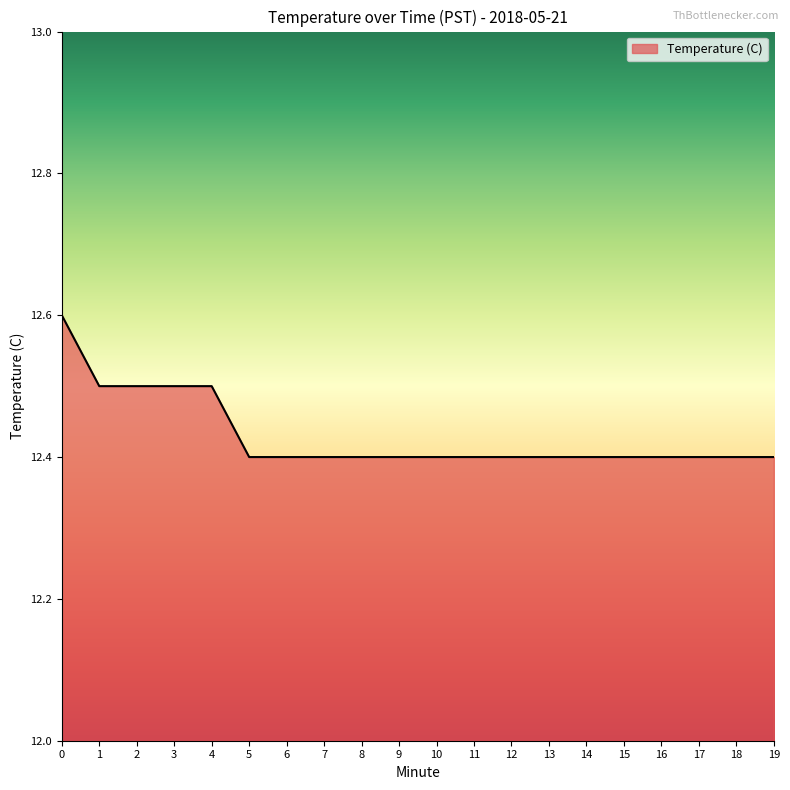

What is the maximum value shown in the chart?

12.6